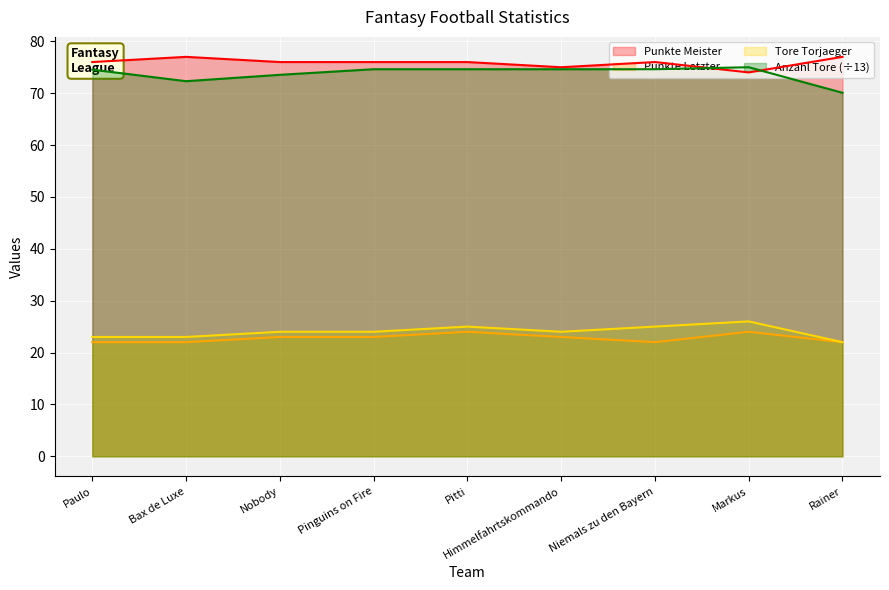

List the series in order of their peak value, highest first.

Punkte Meister, Anzahl Tore (÷13), Tore Torjaeger, Punkte Letzter